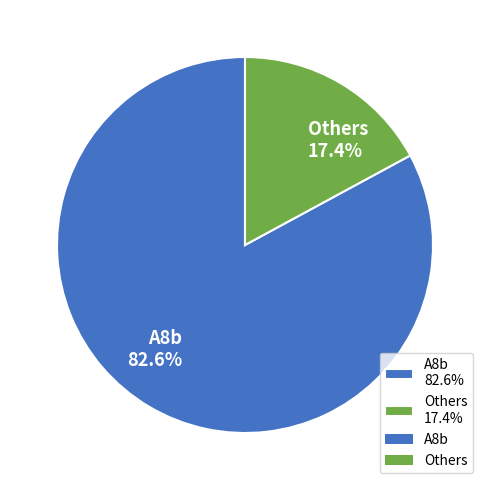

Which category has the biggest portion of the pie?

A8b